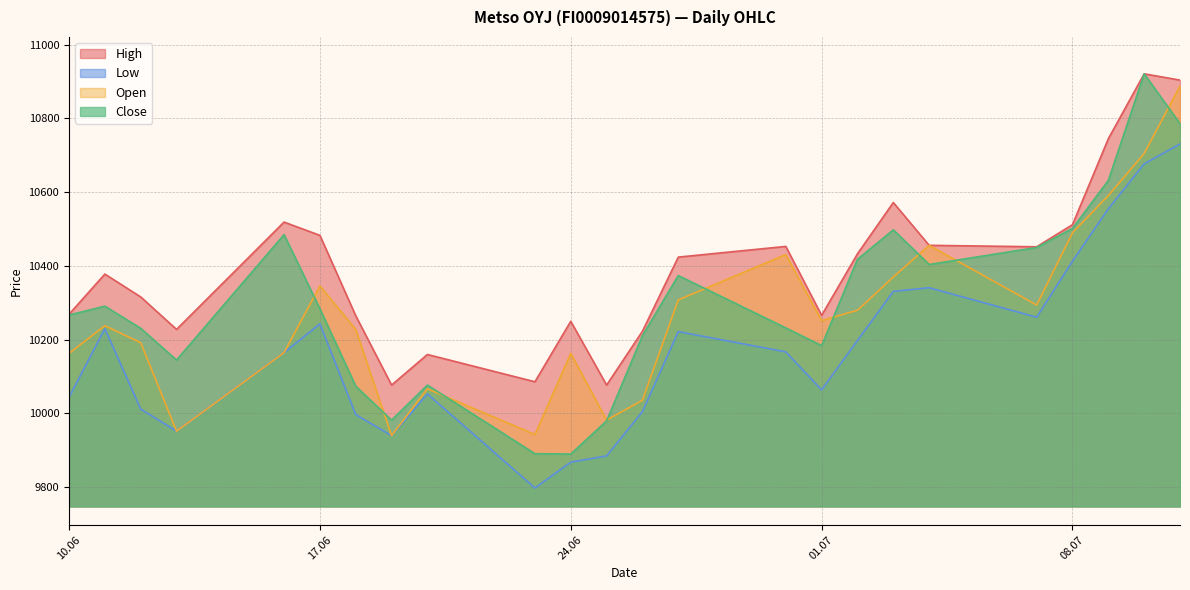

Which series has the largest range (max minus min)?

Close